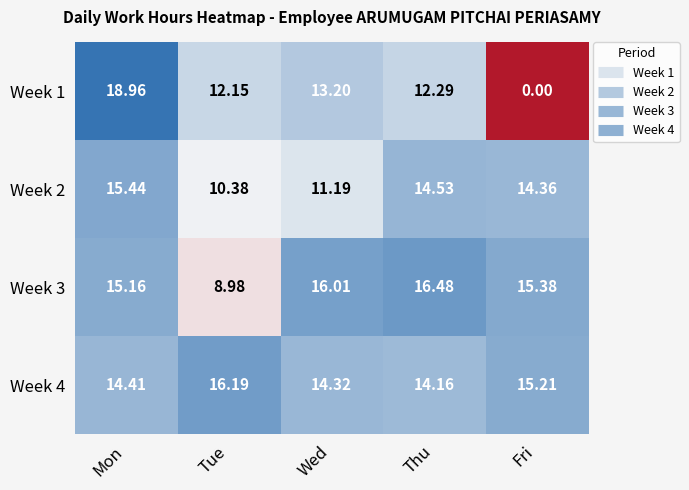

Where is Week 2 nearest to the value 12?

Wed